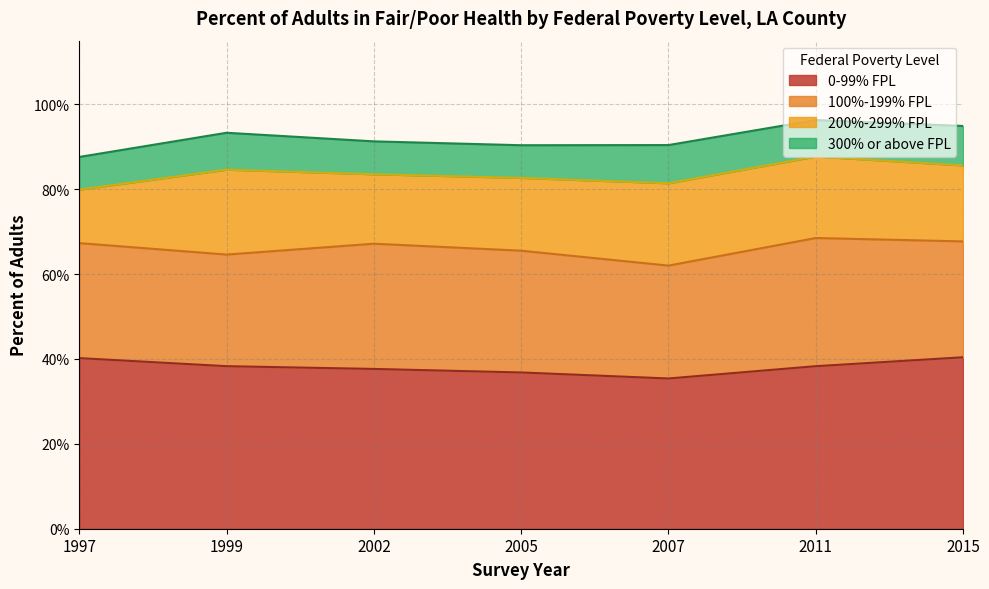

How many lines are shown in the chart?

4